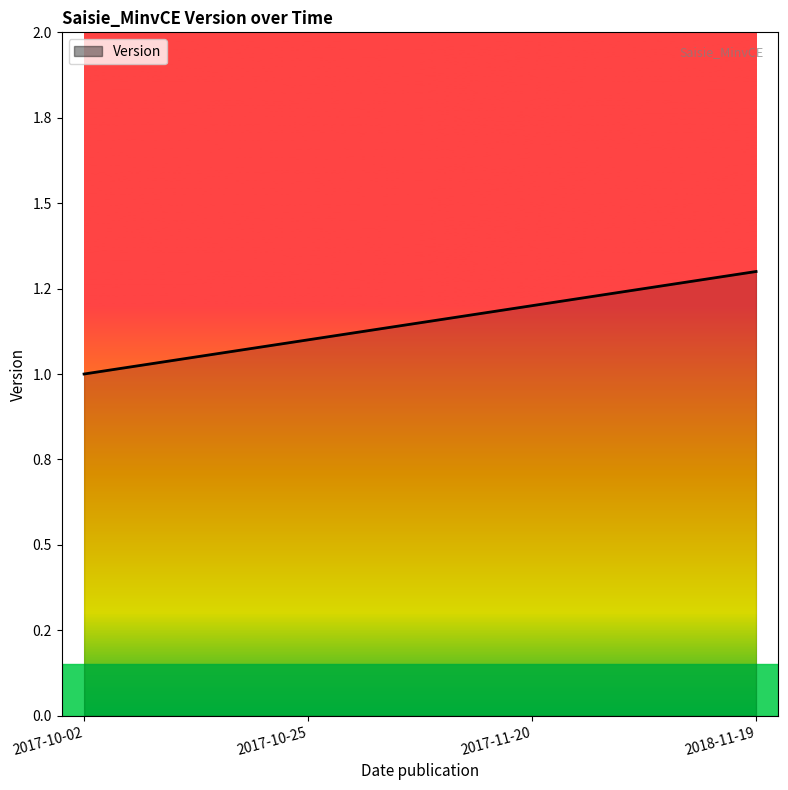

Does the chart display data point markers on the line(s)?

No